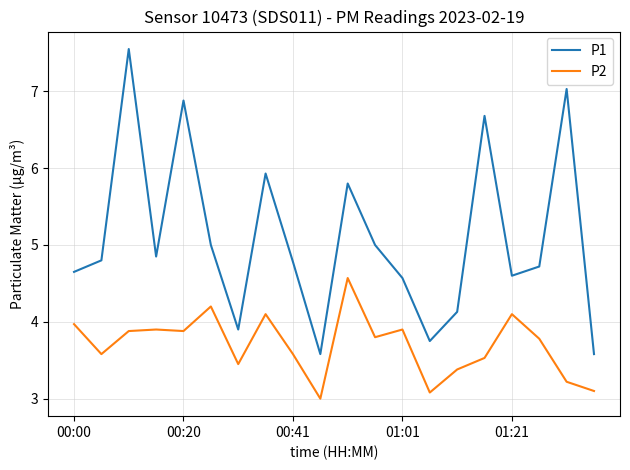

True or false: P1 and P2 cross at least once.

False